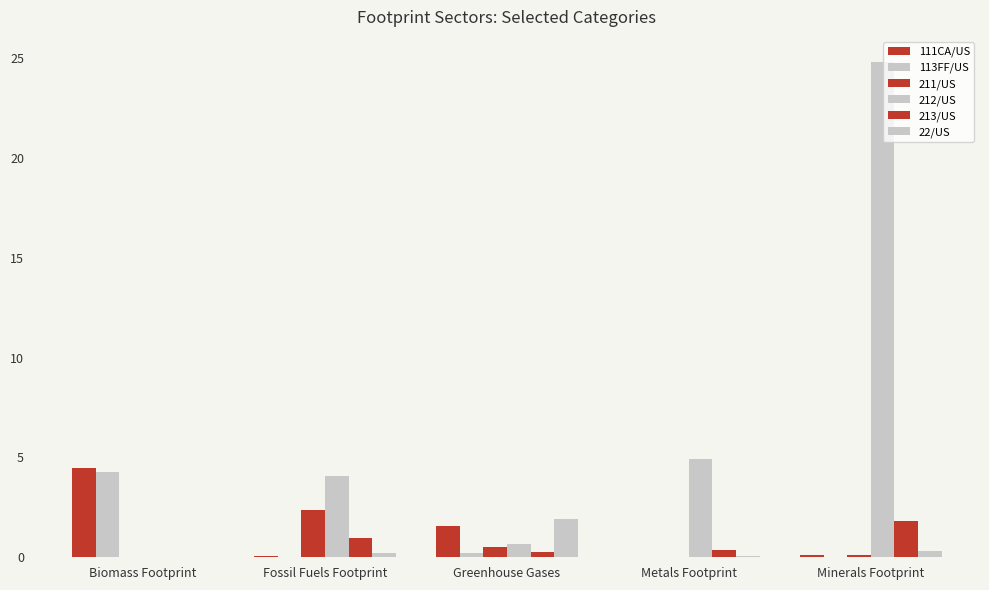

What is the difference between the maximum and minimum values in the 22/US series?

1.9